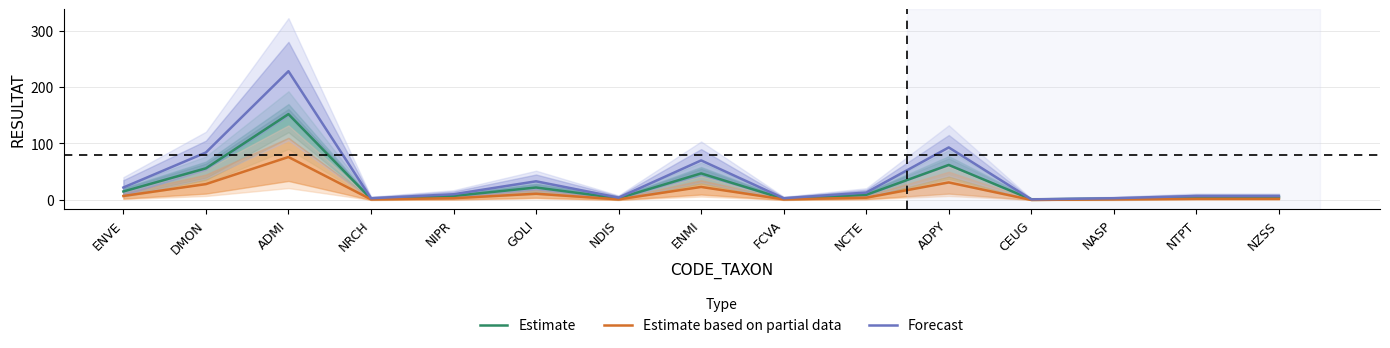

At which label is Estimate based on partial data closest to 38?

ADPY